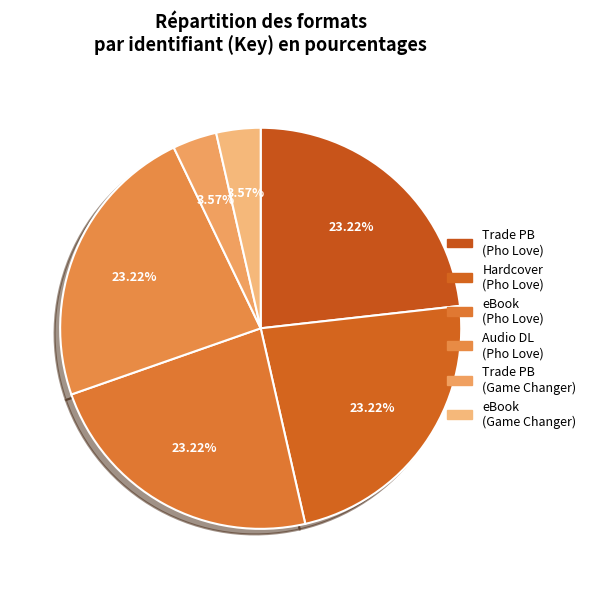

How many segments does this pie chart have?

6